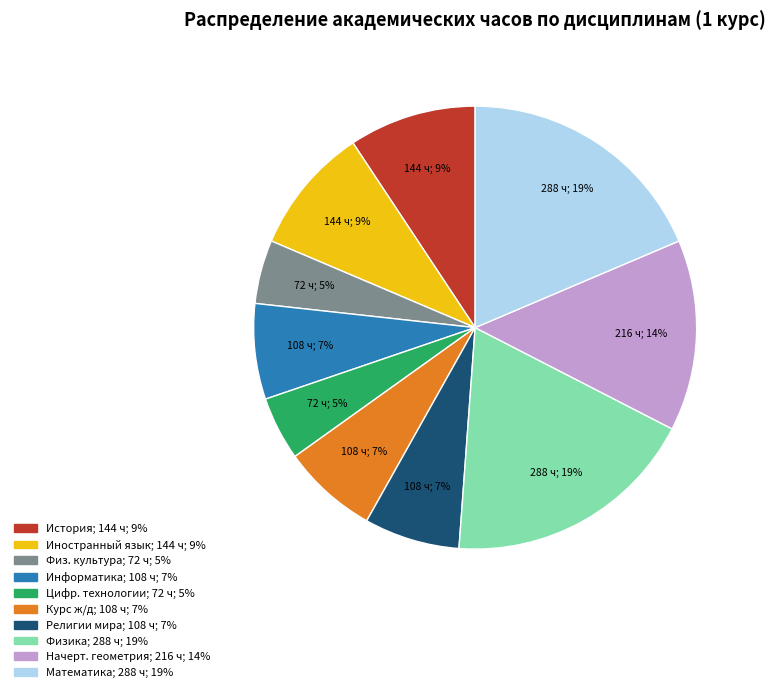

Does any single category account for the majority?

No